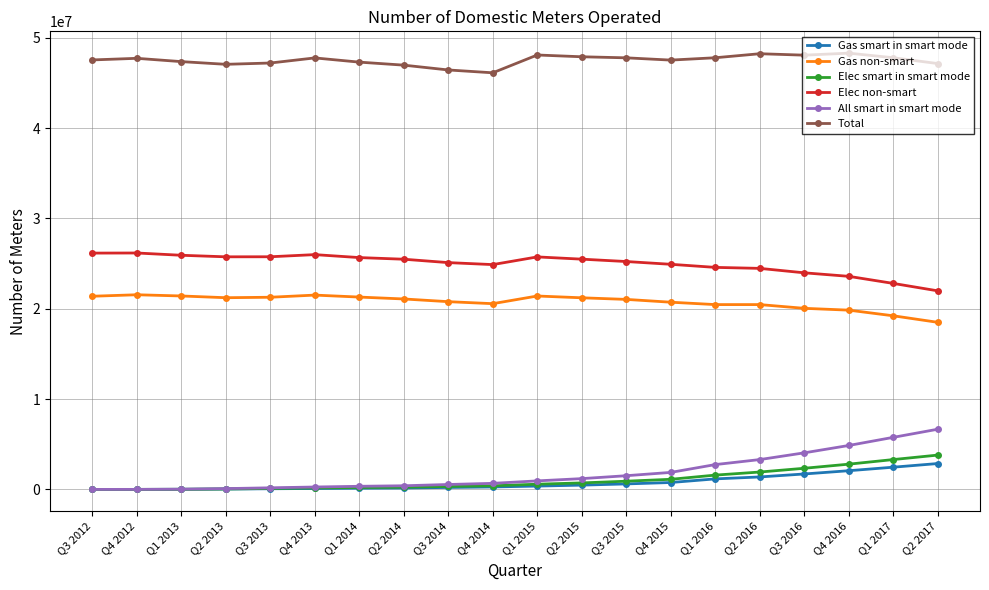

True or false: Gas non-smart has more than 1 interior local peaks.

True